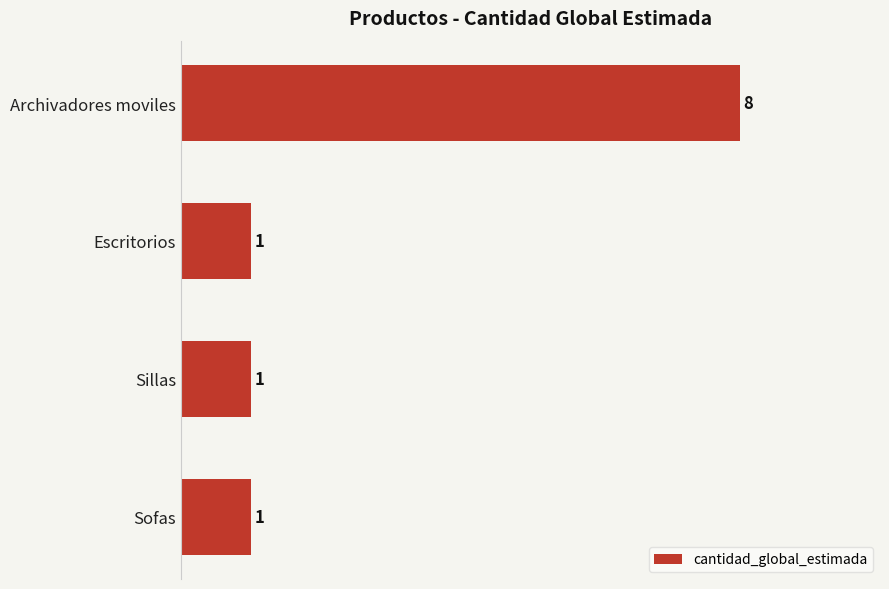

What is the label of the 2nd bar from the bottom?

Sillas